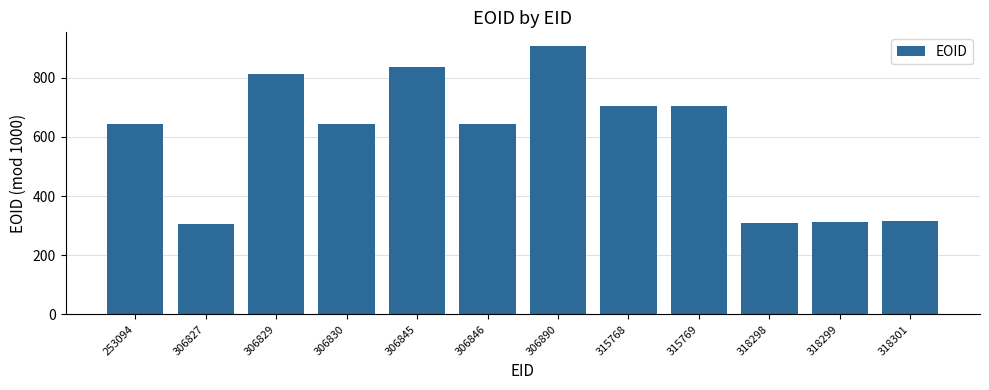

How many series are shown in this chart?

1